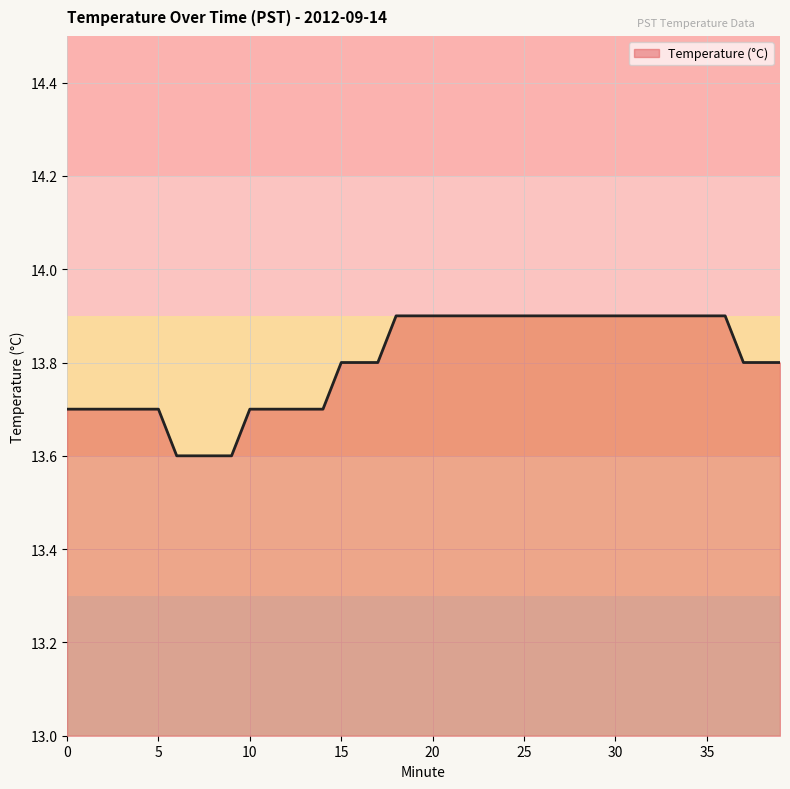

What is the maximum value shown in the chart?

13.9